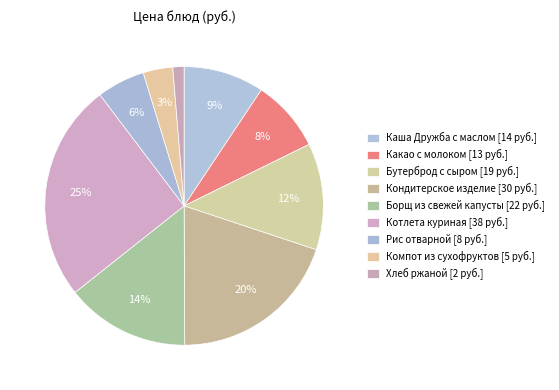

Combined, do Каша Дружба с маслом and Котлета куриная account for over 50%?

No